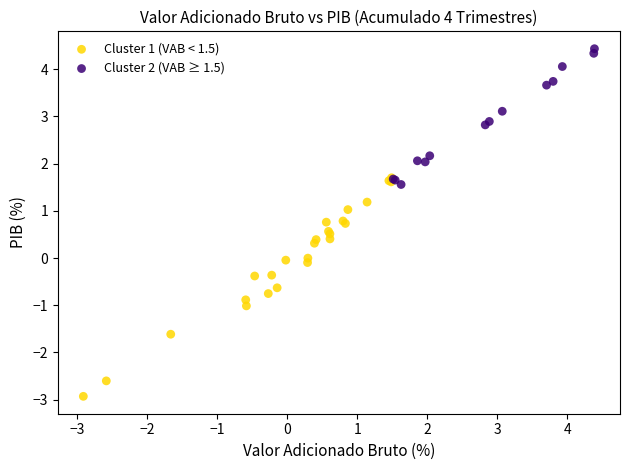

Which series contains the highest Y value?

Cluster 2 (VAB ≥ 1.5)